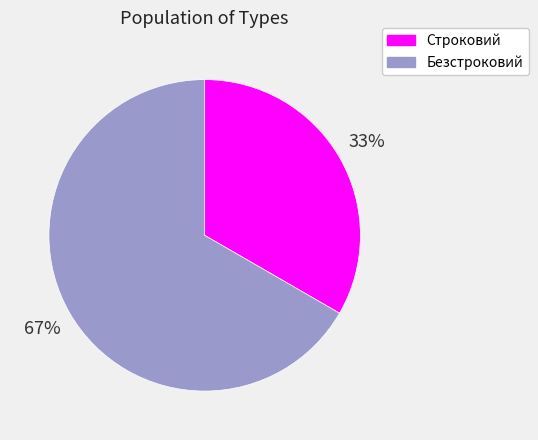

Rank the categories by value from lowest to highest.

Строковий, Безстроковий